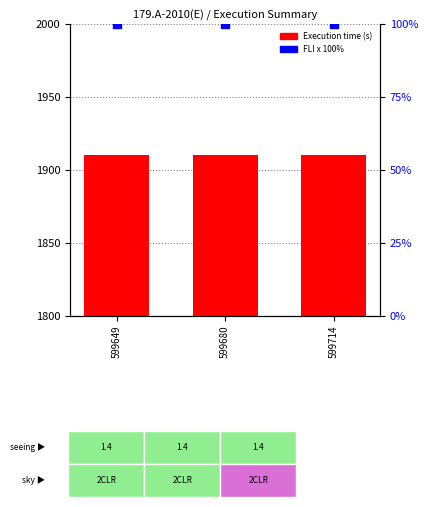

Which series contains the lowest Y value?

FLI x 100%